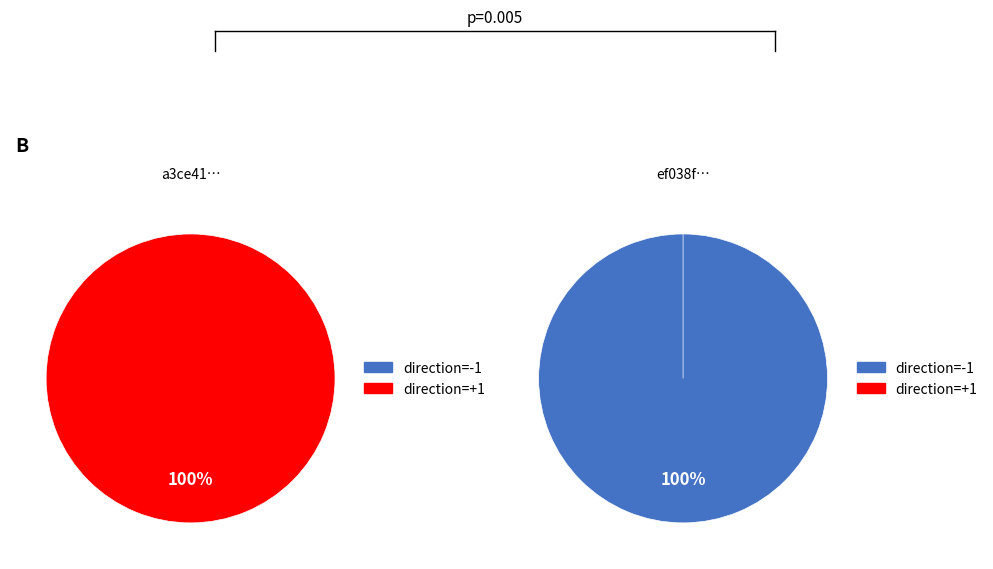

True or false: direction accounts for 99% of the total.

False